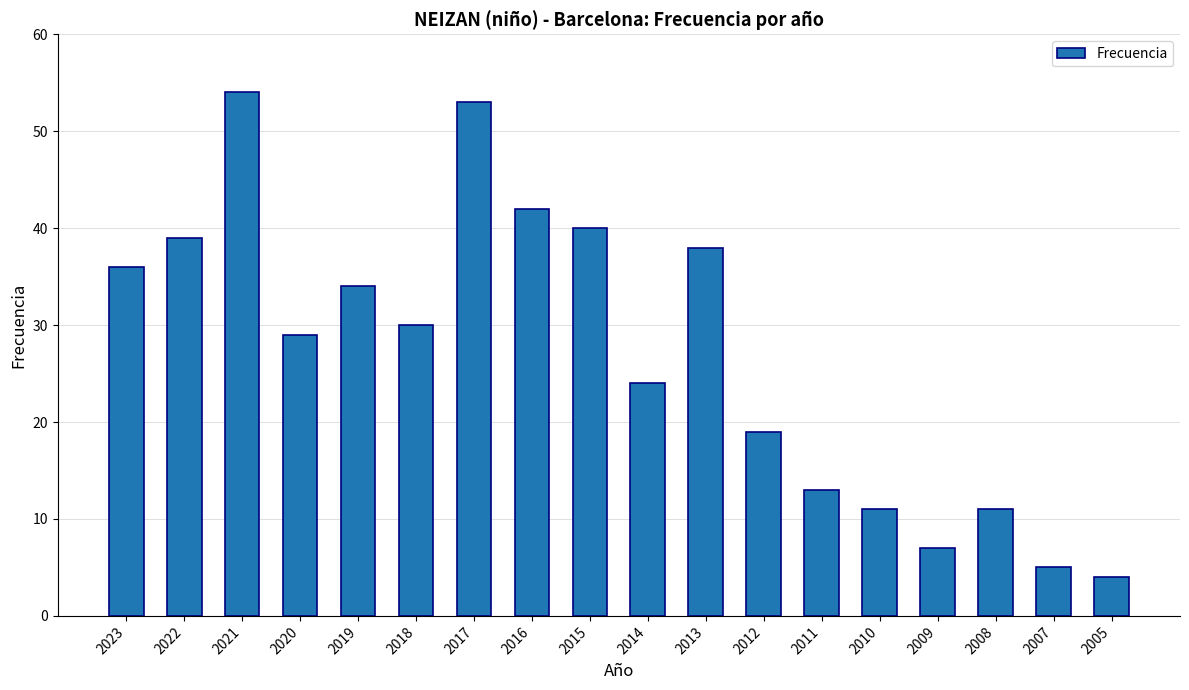

True or false: the data shows 51 at 2023.

False